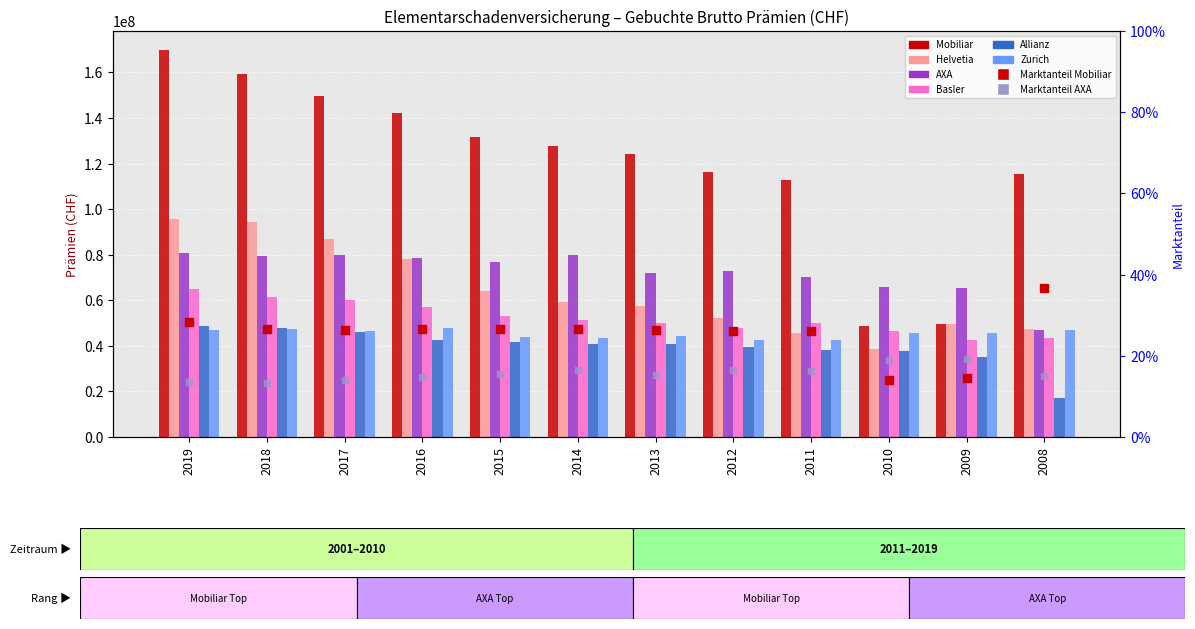

Which series has the largest total across all categories?

Mobiliar